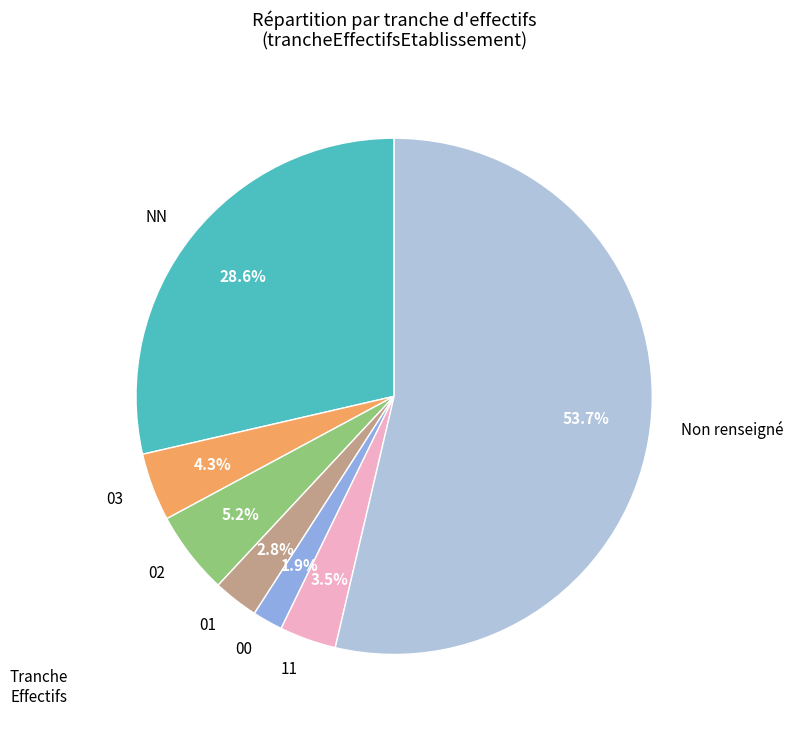

Does 02 represent more than half of the total?

No